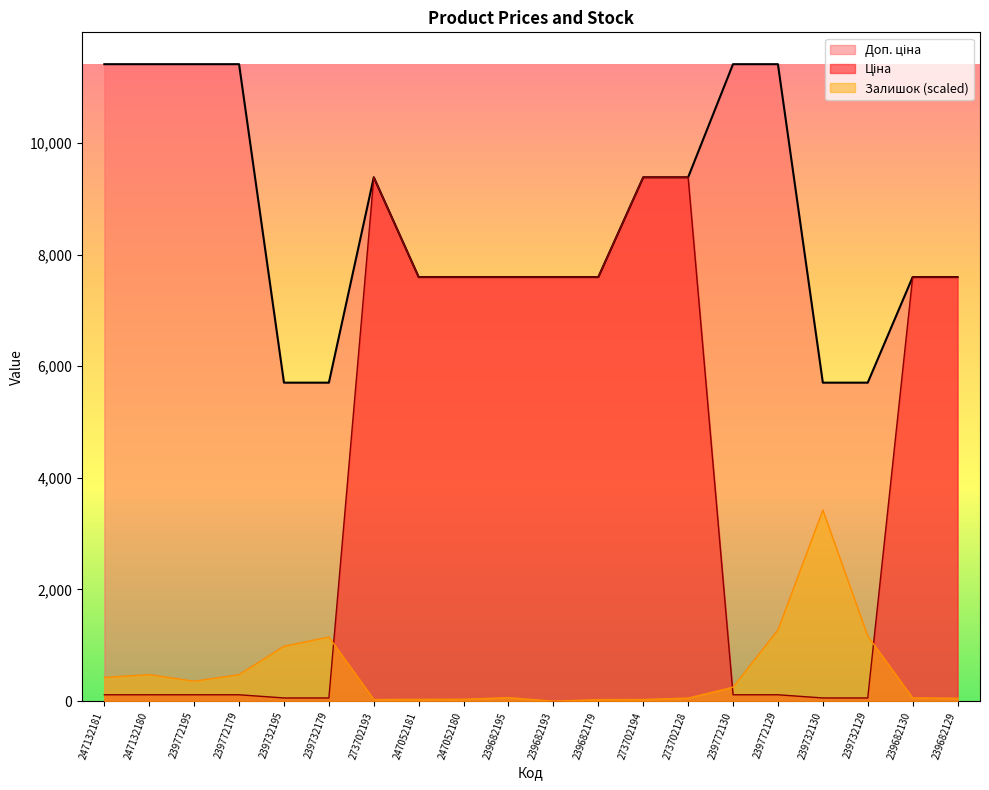

What is the highest value of the Ціна series?

9384.0